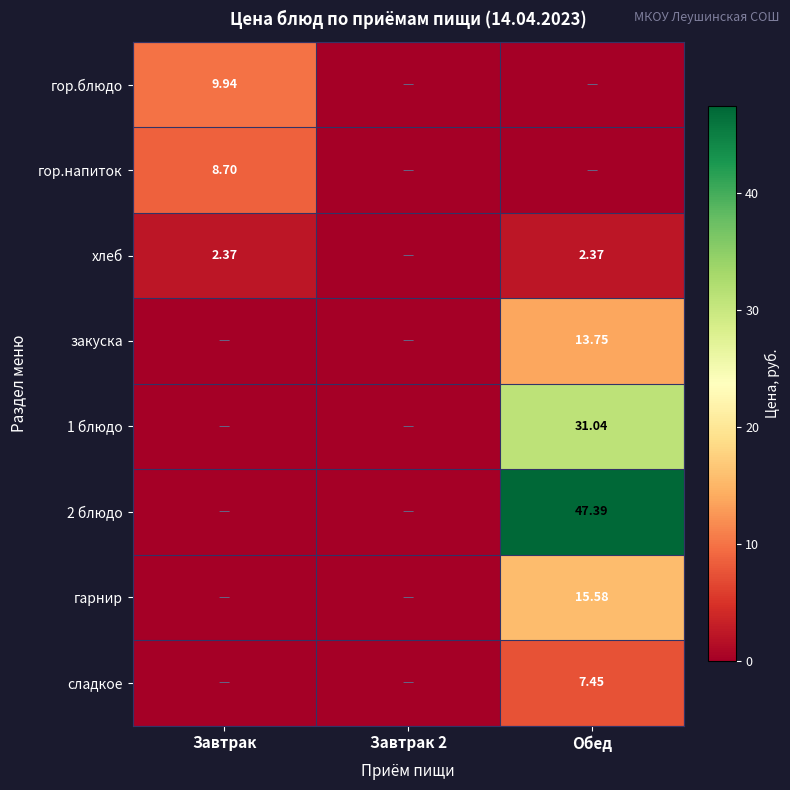

The value of сладкое at Завтрак 2 is -4.5. True or false?

False